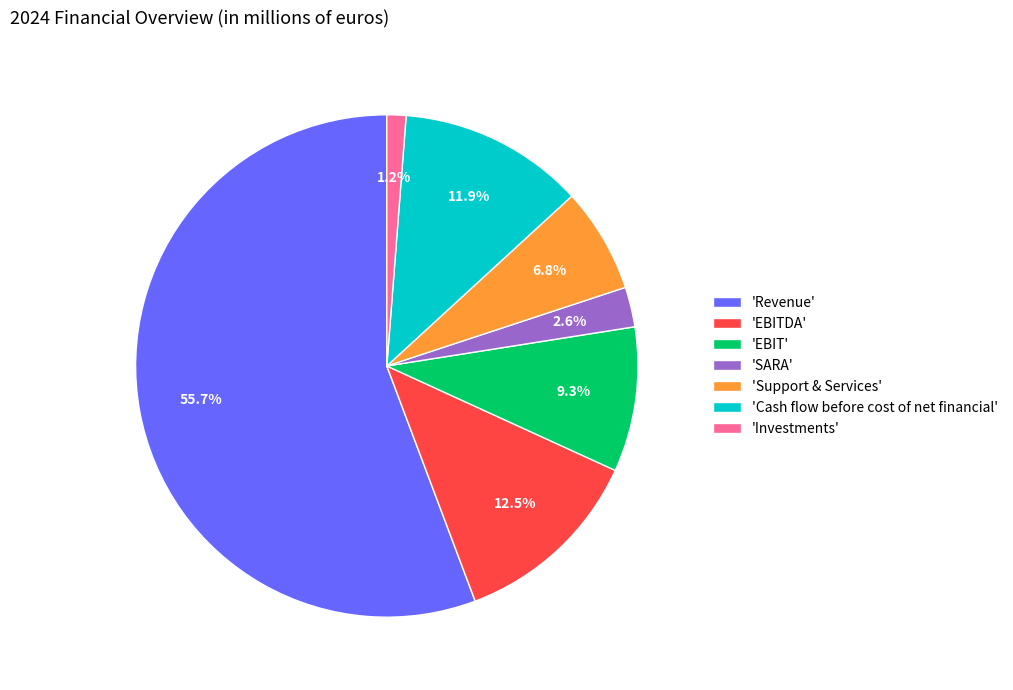

What is the smallest slice in the pie chart?

'Investments'